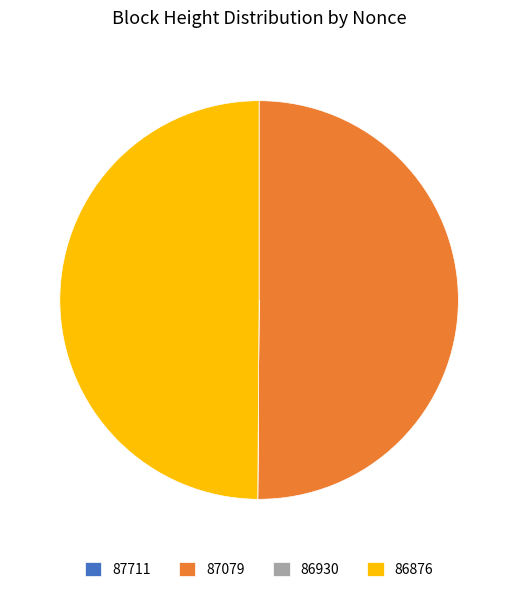

What is the ratio of the value at 87079 to the value at 86876?

1.0